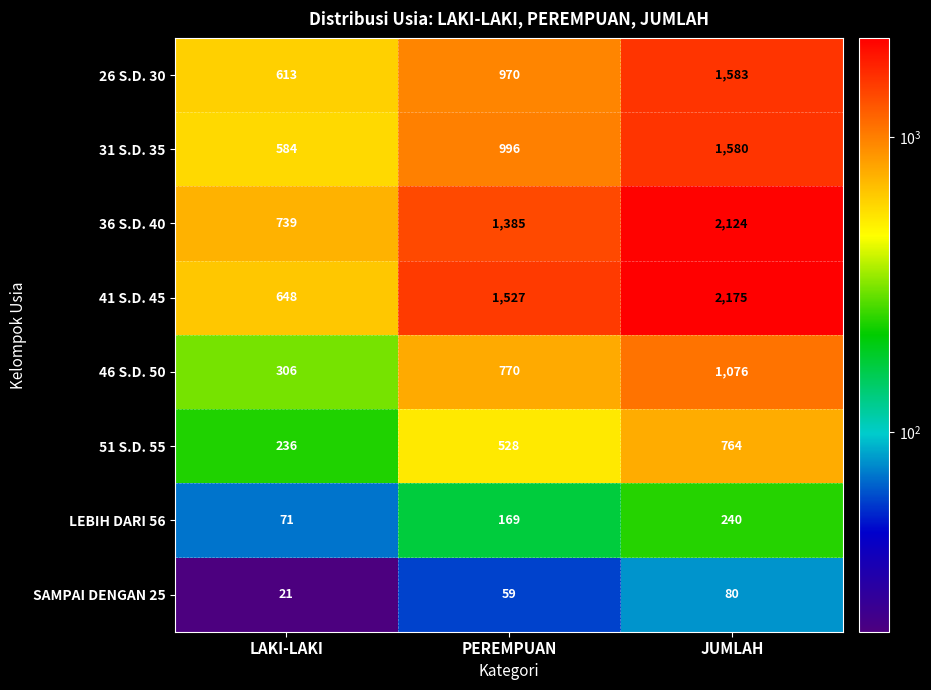

What is the total value across all series at JUMLAH?

9622